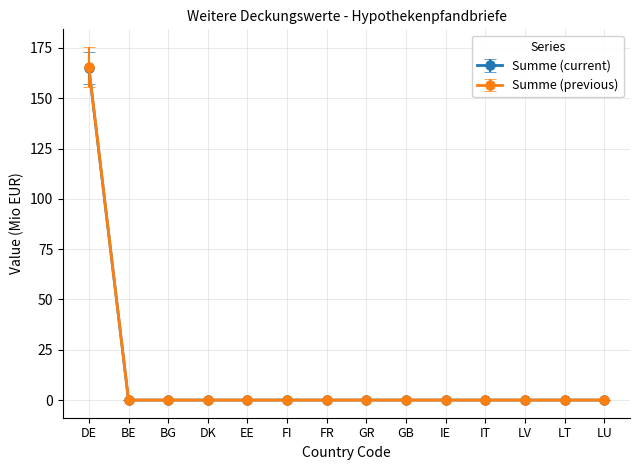

Which series has the largest range (max minus min)?

Summe (previous)